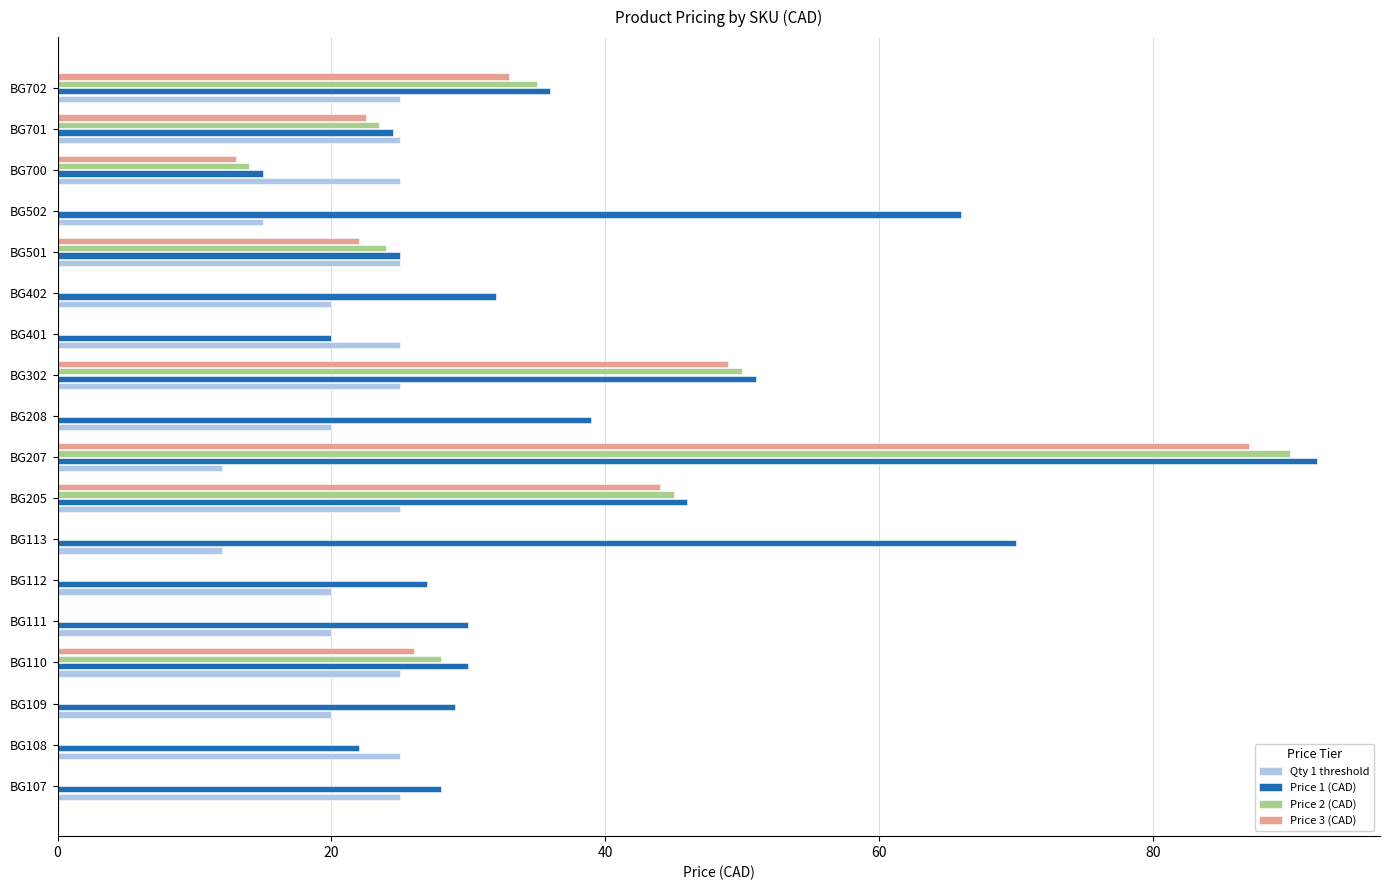

At which category is the sum across all series the highest?

BG207